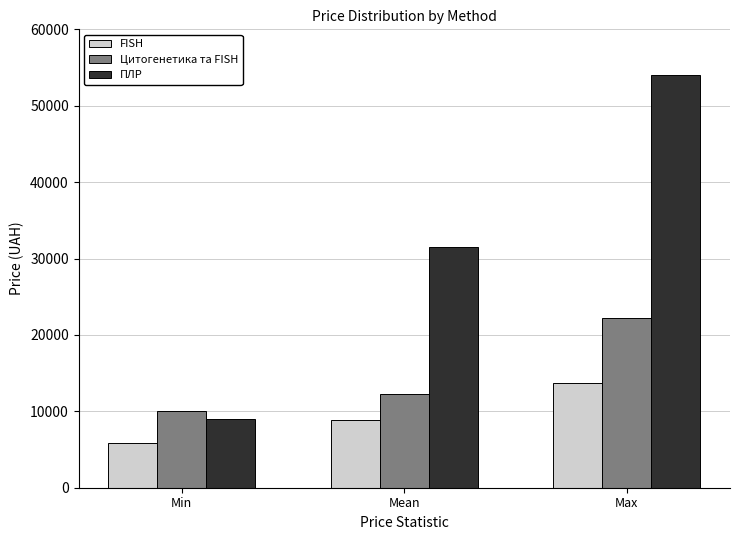

What is the total value across all series at Max?

89960